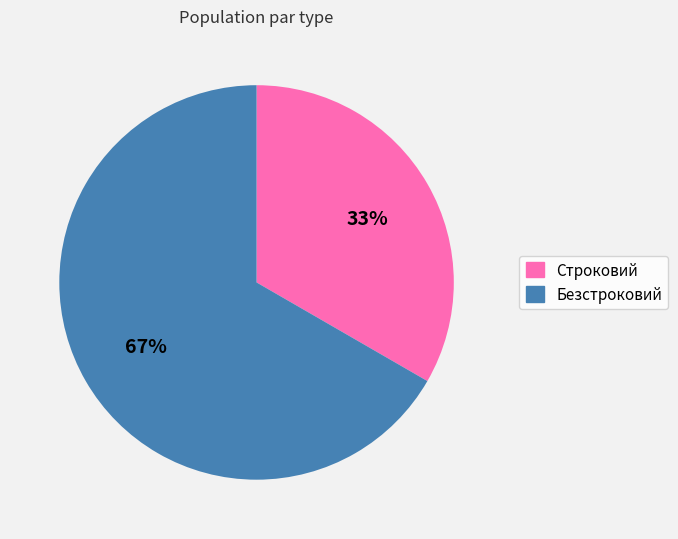

Rank the categories by value from highest to lowest.

Безстроковий, Строковий